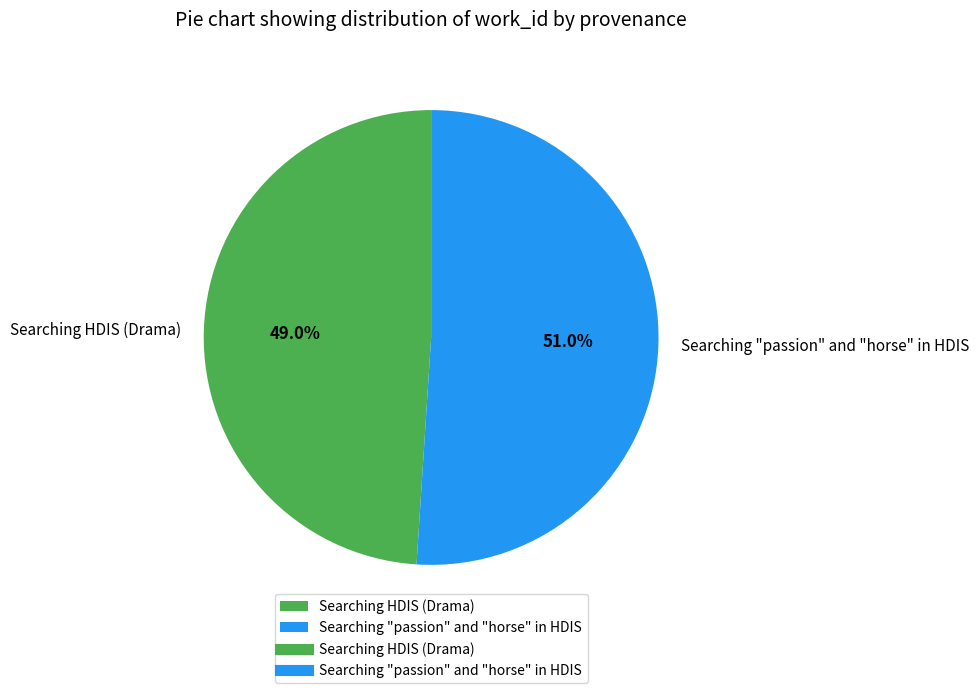

Between Searching "passion" and "horse" in HDIS and Searching HDIS (Drama), which is larger?

Searching "passion" and "horse" in HDIS